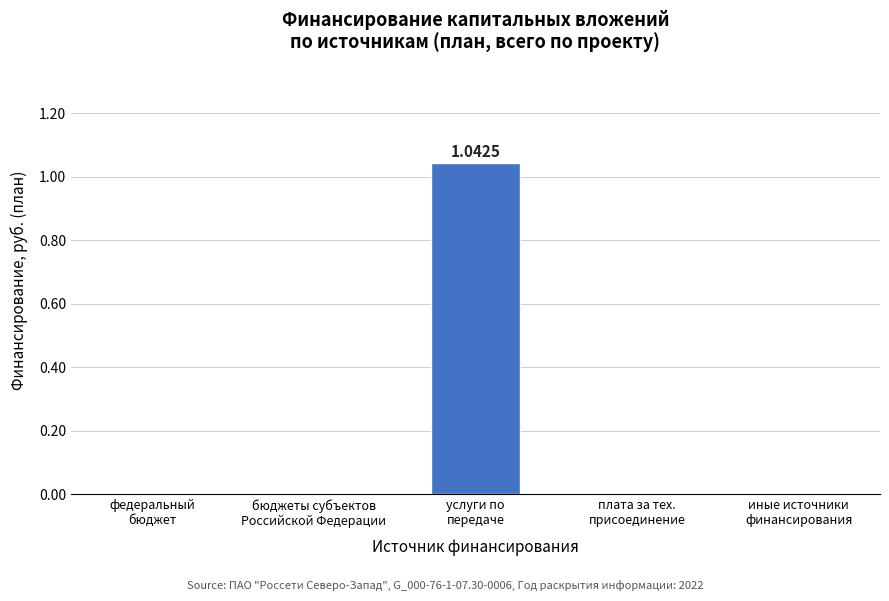

The value at плата за тех.
присоединение is 0.0. True or false?

True